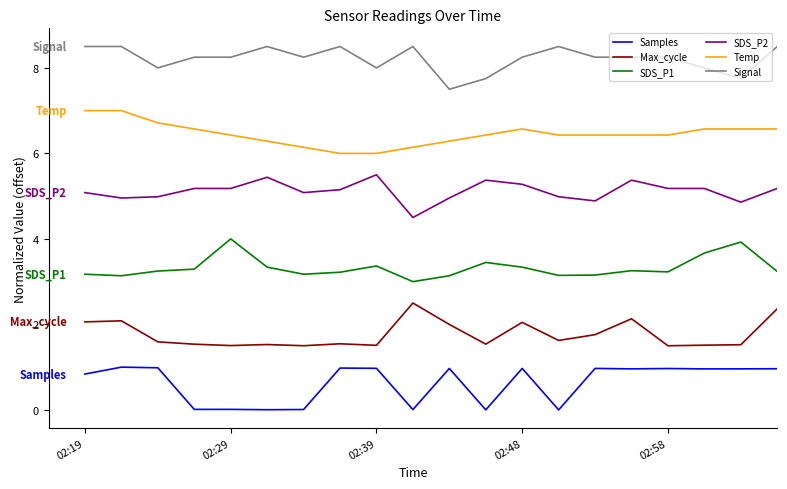

True or false: SDS_P1 and Samples cross at least once.

False